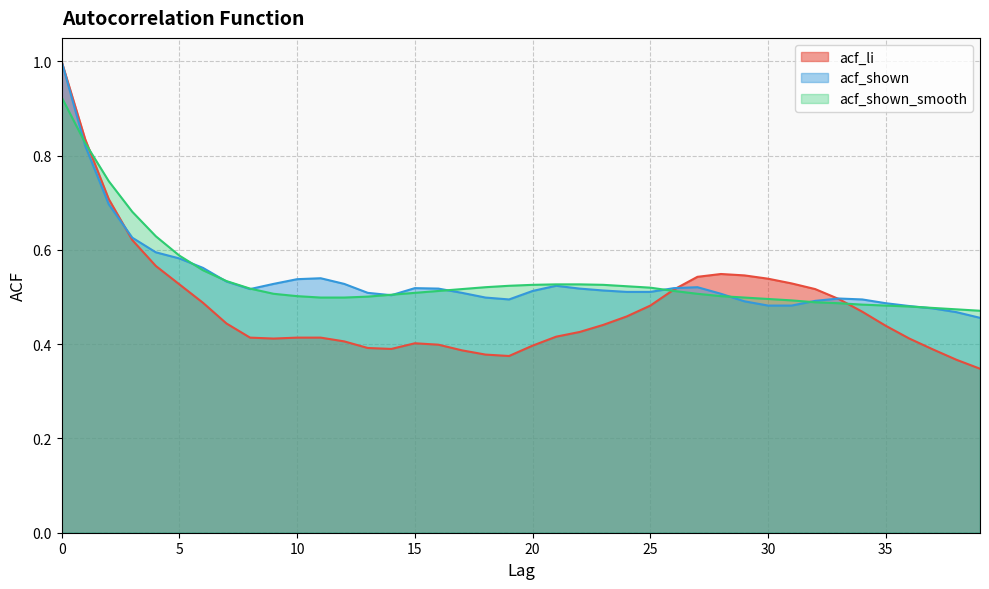

Between 25 and 2, which is larger?

2